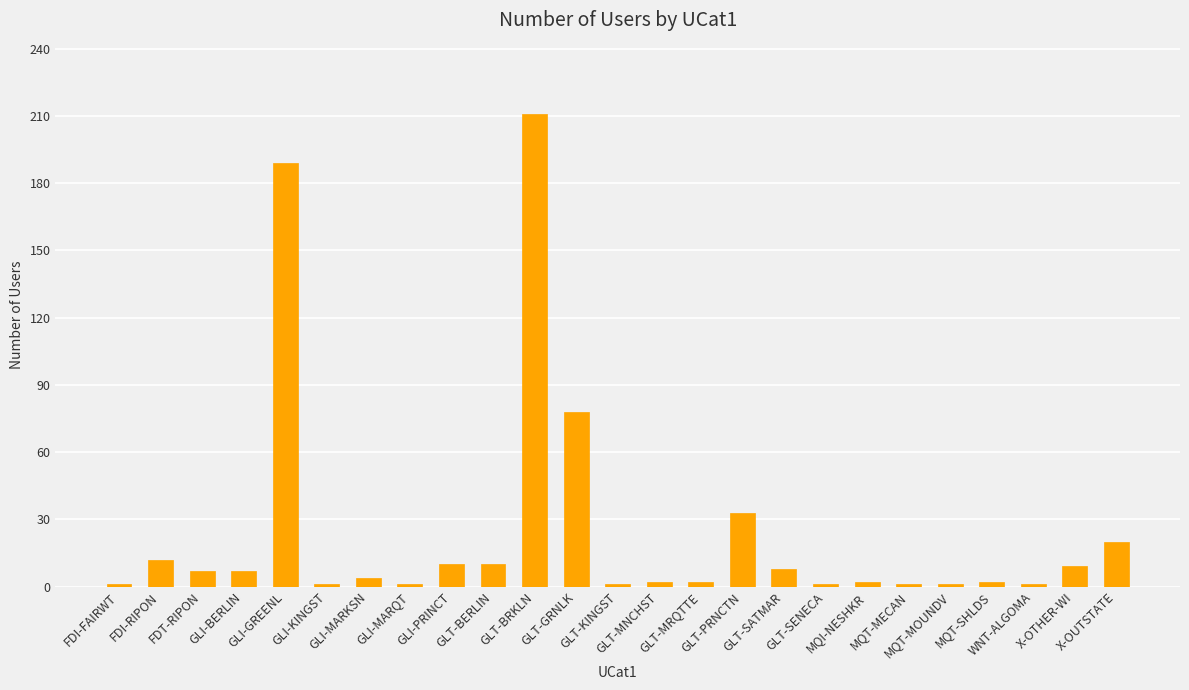

Where does the data first go above 4?

FDI-RIPON